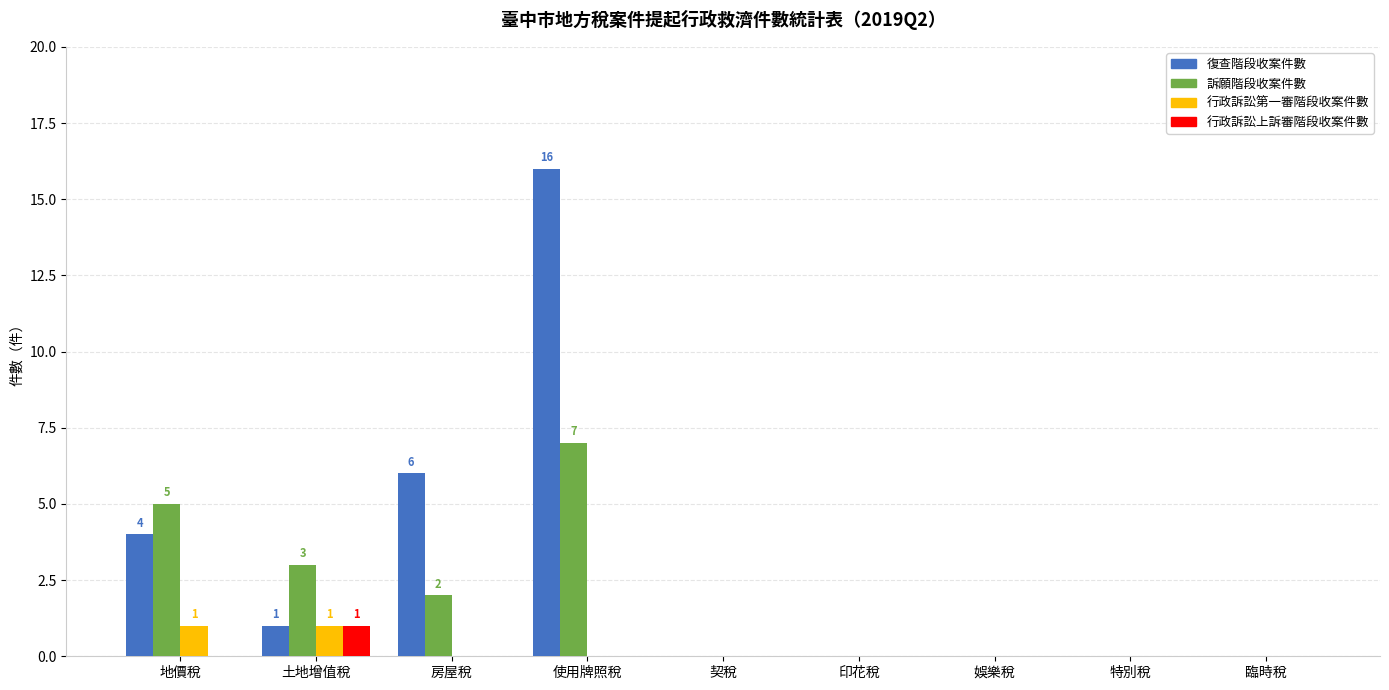

Which series changed the most between 地價稅 and 土地增值稅?

復查階段收案件數